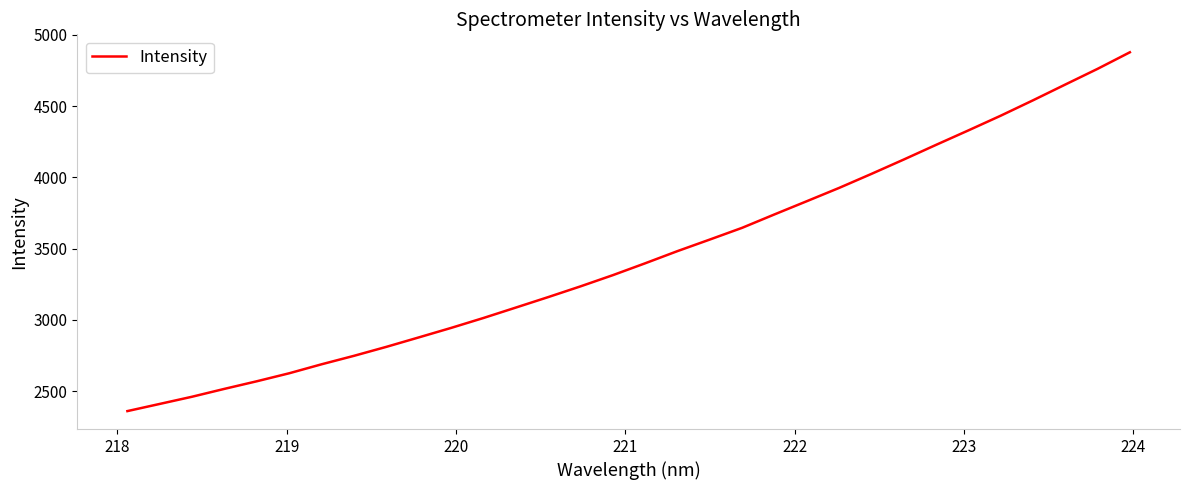

What is the difference between the maximum and minimum values?

2517.9